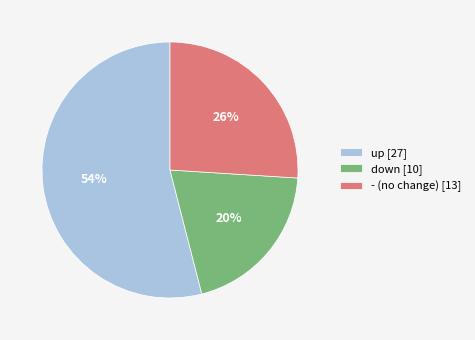

To the nearest percent, what is the difference between the - and up slice percentages?

28%